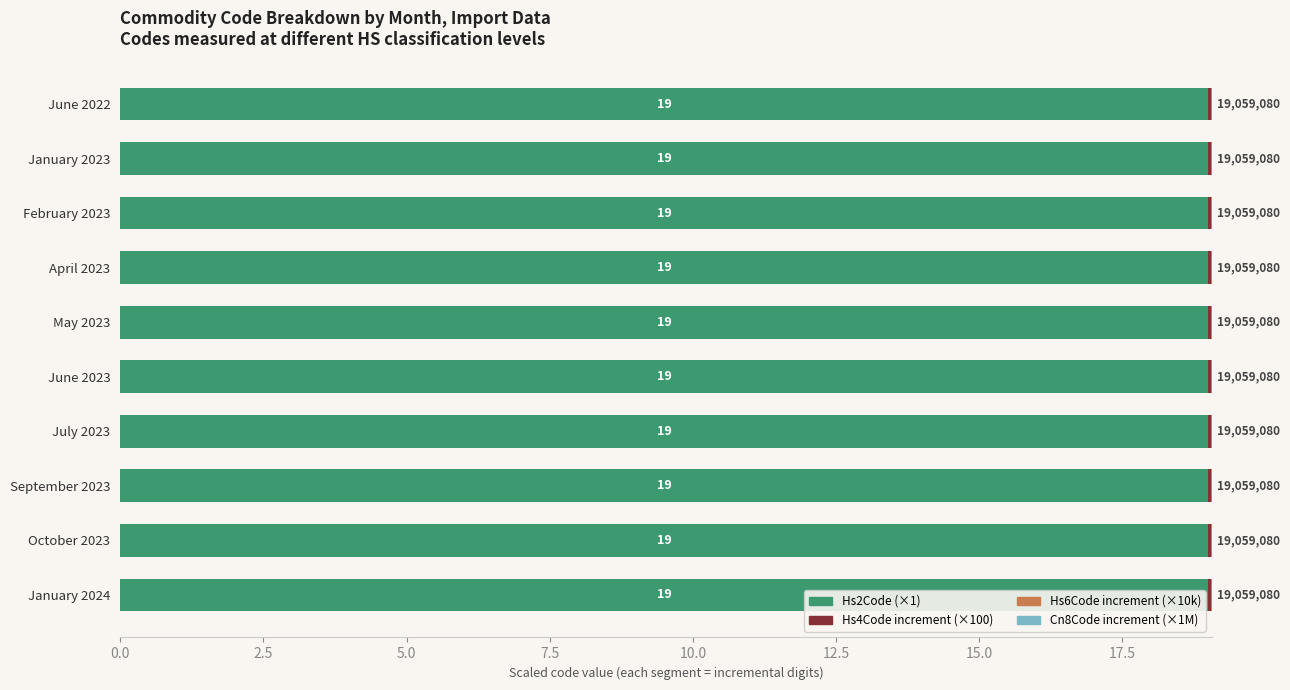

What is the sum of the Hs2Code (×1) values at January 2023 and June 2023?

38.0